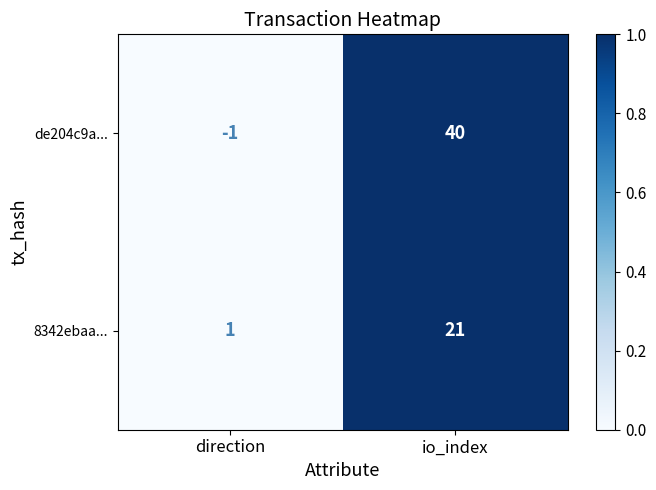

How many values in the 8342ebaa... series are below 21?

1